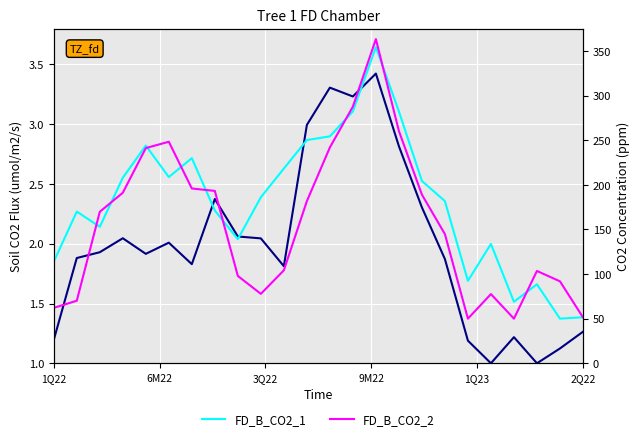

What is the greatest value displayed?

363.3